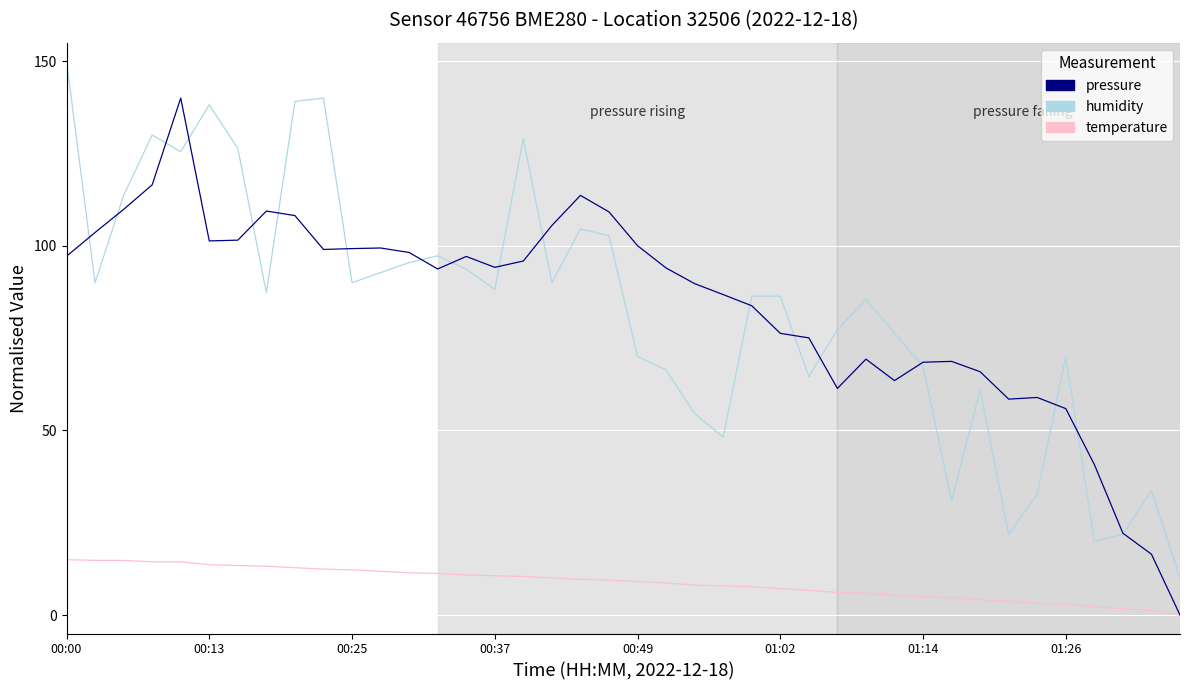

True or false: temperature and humidity intersect in this chart.

False